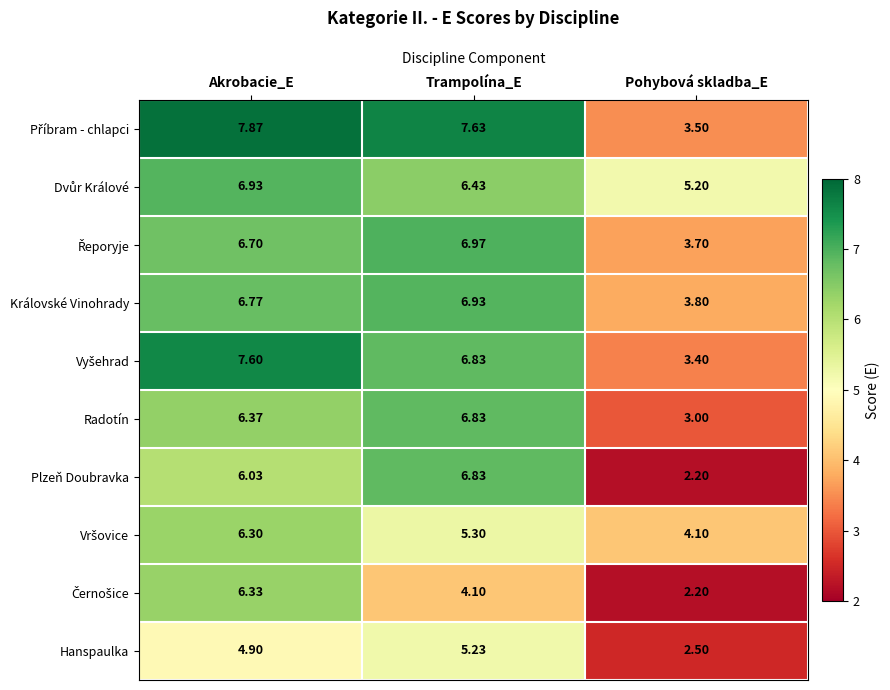

What is the total value across all series at Akrobacie_E?

65.8